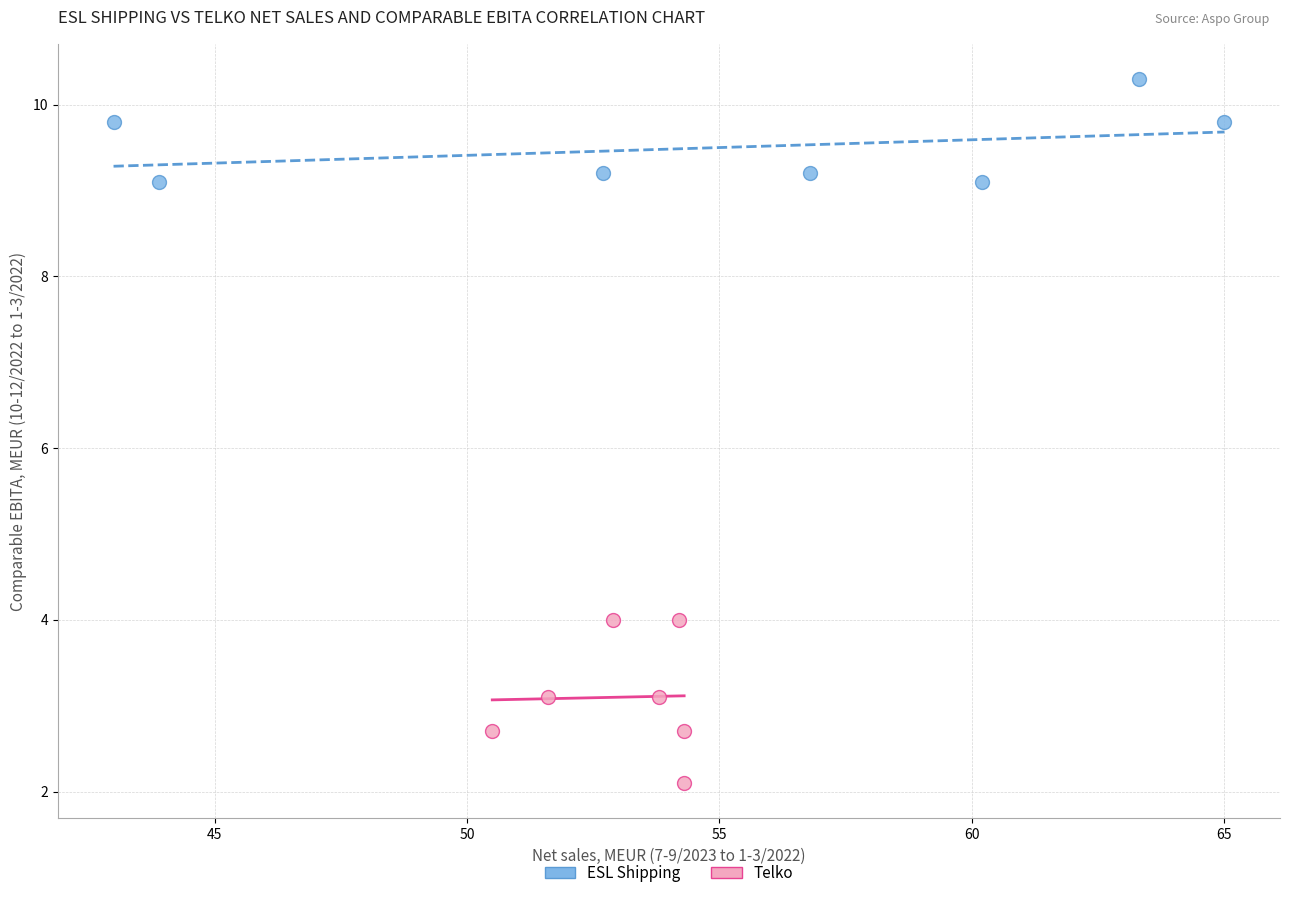

Which series reaches the minimum Y coordinate?

Telko